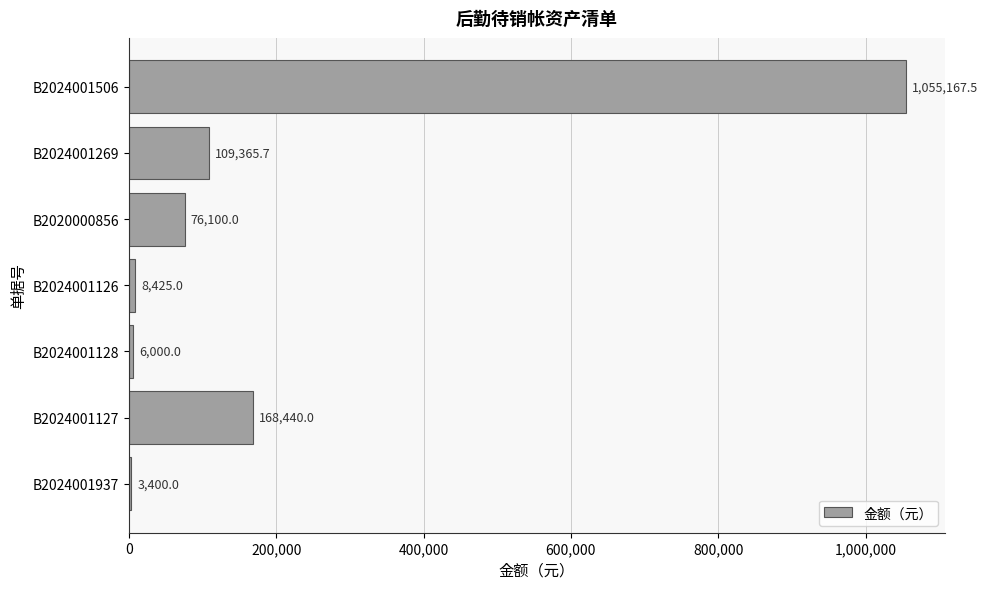

Is it true that the value at B2024001937 is 3400.0?

True